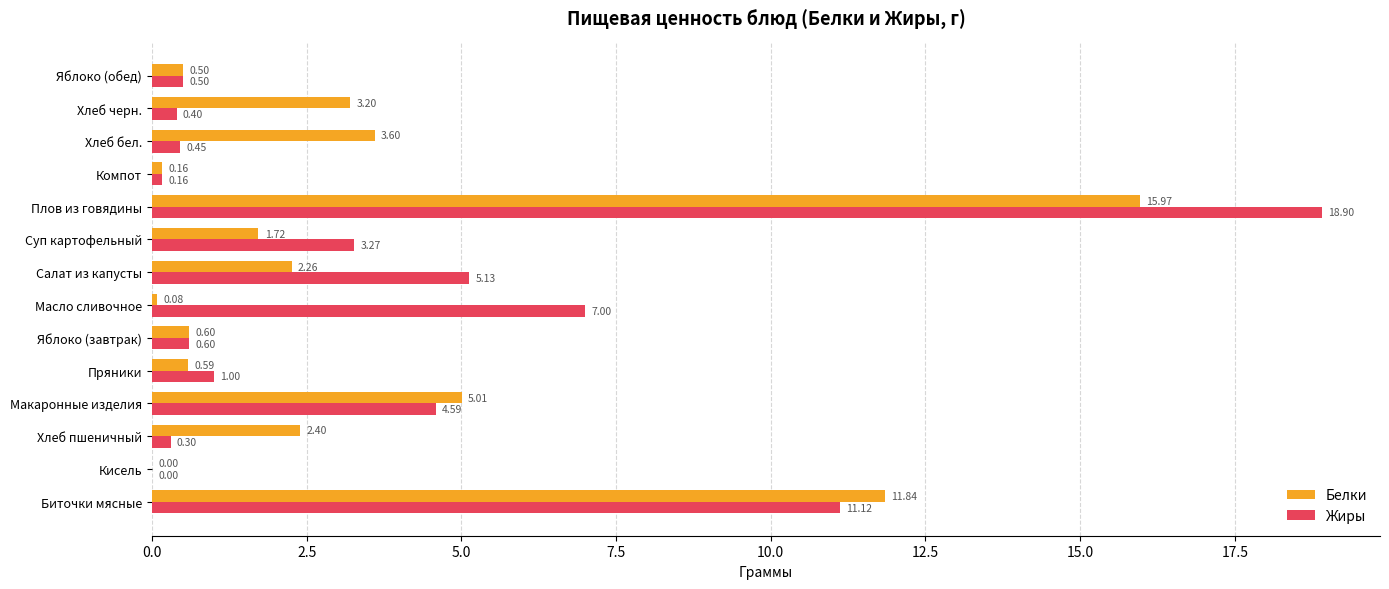

What is the maximum value shown in the chart?

18.9